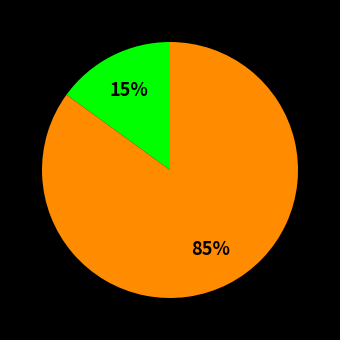

To the nearest percent, what is the average slice percentage?

33%